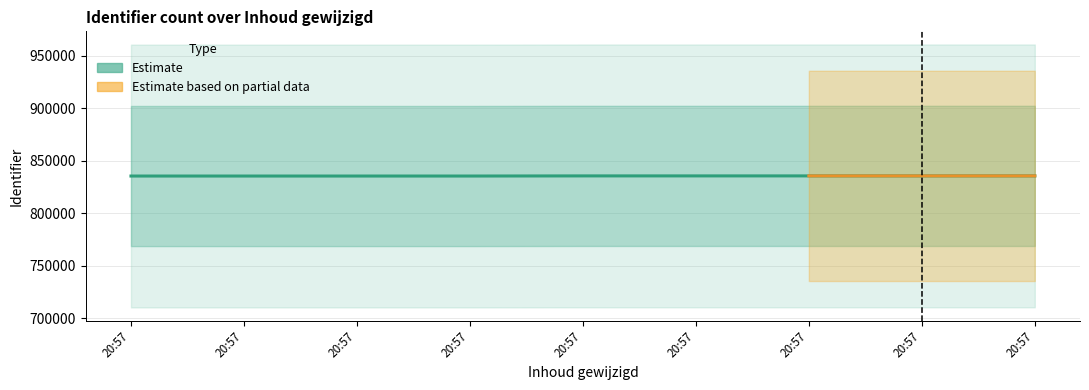

The value at 20:57 is 835467. True or false?

True